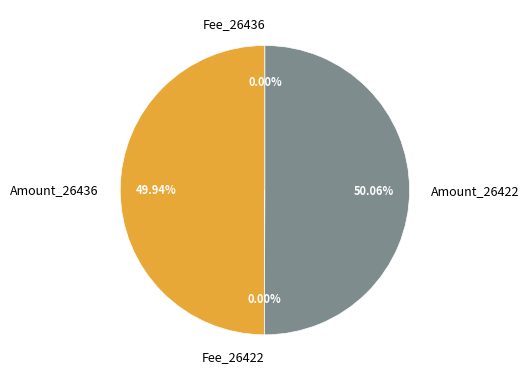

Do Amount_26422 and Amount_26436 together represent more than half of the pie?

Yes